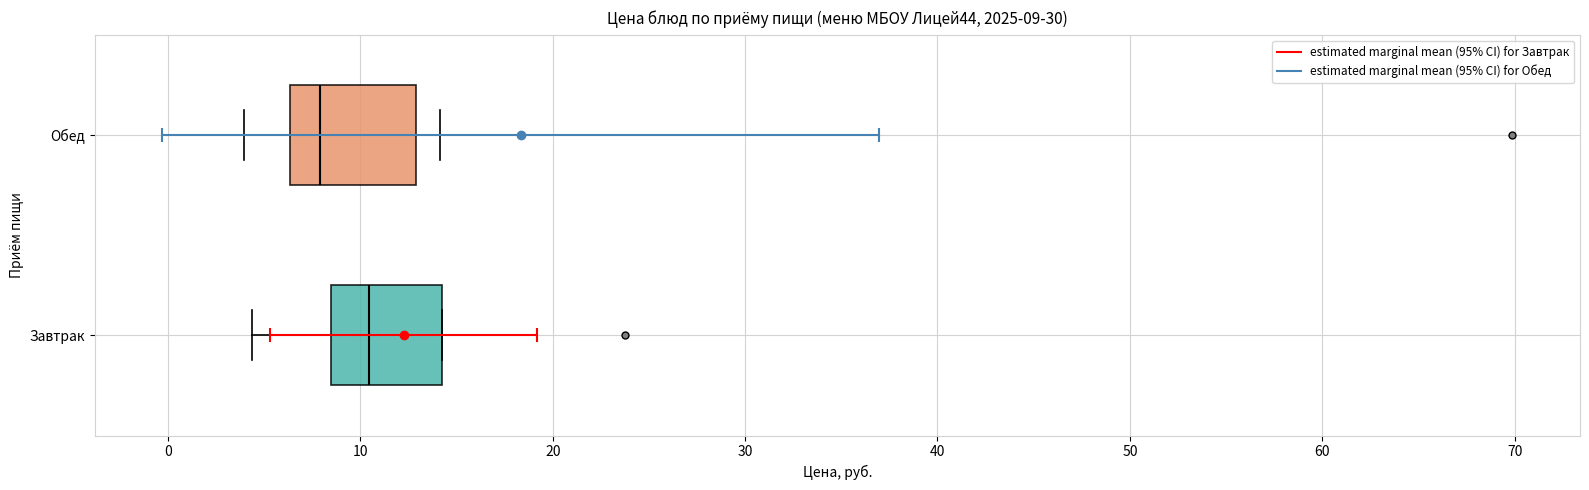

Which box has the furthest to the left median line?

Обед